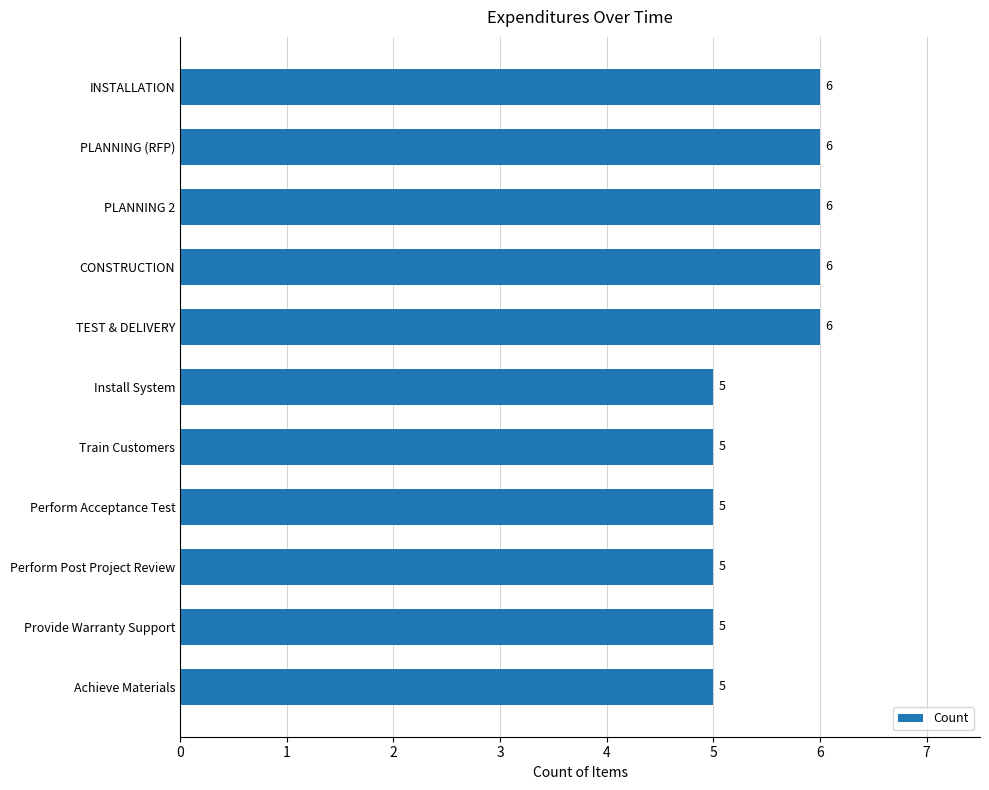

Count the number of categories in the chart.

11